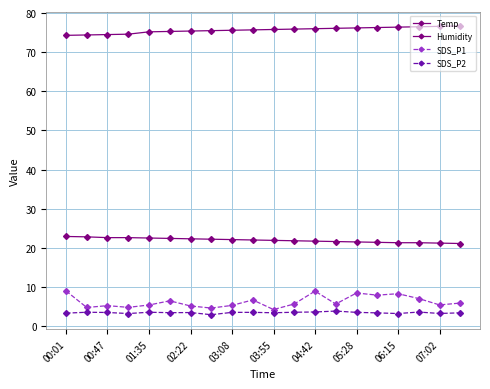

Does the chart have visible grid lines?

Yes